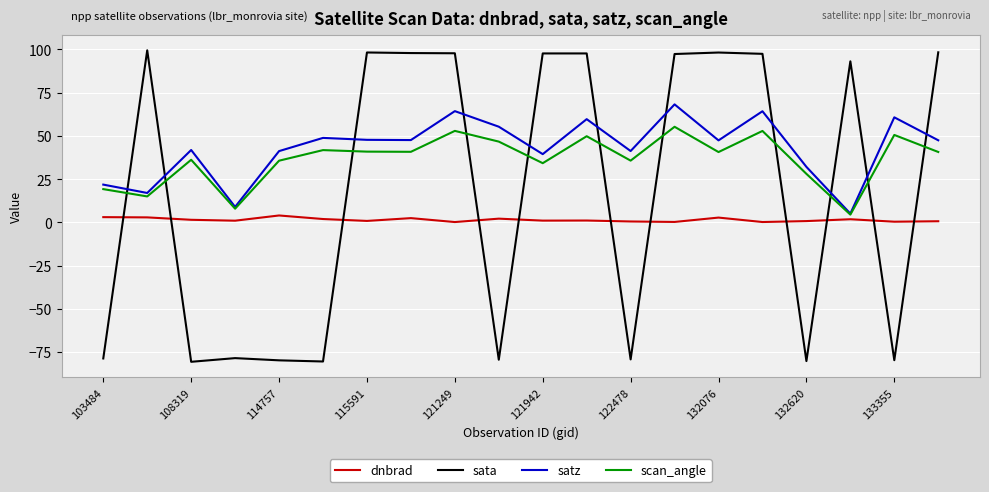

List the series in order of their peak value, highest first.

sata, satz, scan_angle, dnbrad